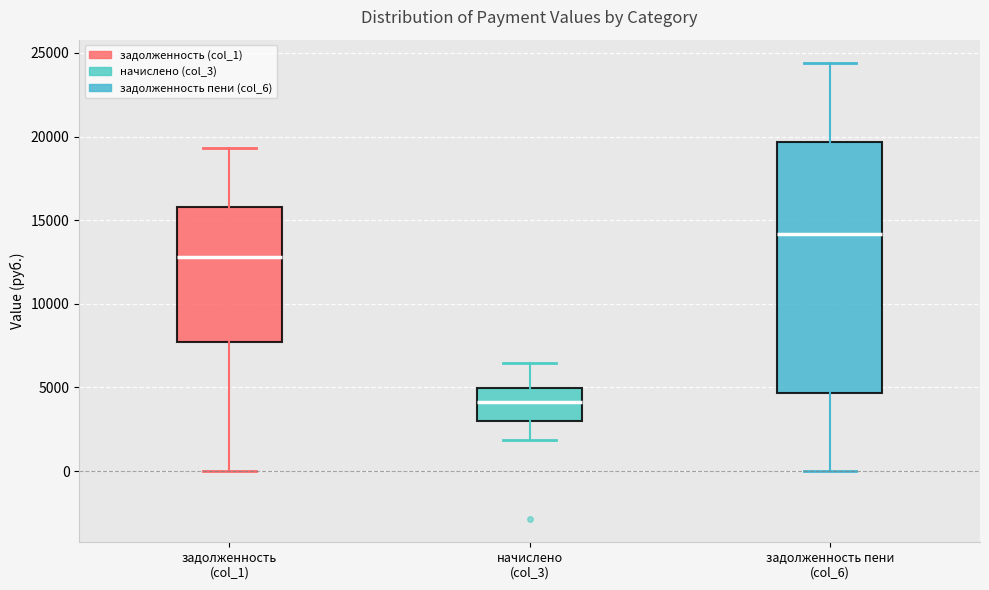

Reading left to right, transcribe this box plot: for each box, give where its median line is, the range the box spans, and where its two whiskers end, as read against the y-axis. The values are not printed on the chart, so give them approximately, as read against the axis.

задолженность (col_1): median 13000, box 7500 to 16000, whiskers 0 to 19500
начислено (col_3): median 4000, box 3000 to 5000, whiskers 2000 to 6500
задолженность пени (col_6): median 14000, box 4500 to 19500, whiskers 0 to 24500